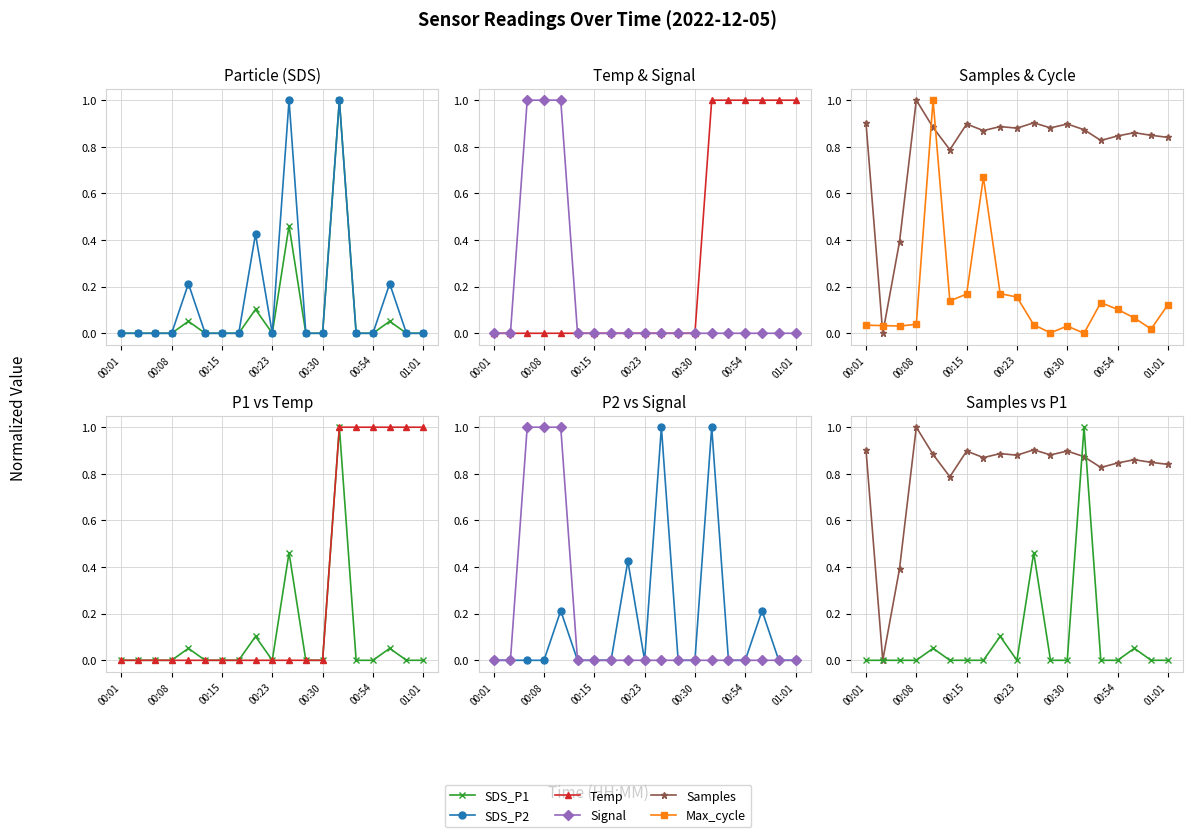

How many lines are shown in the chart?

6